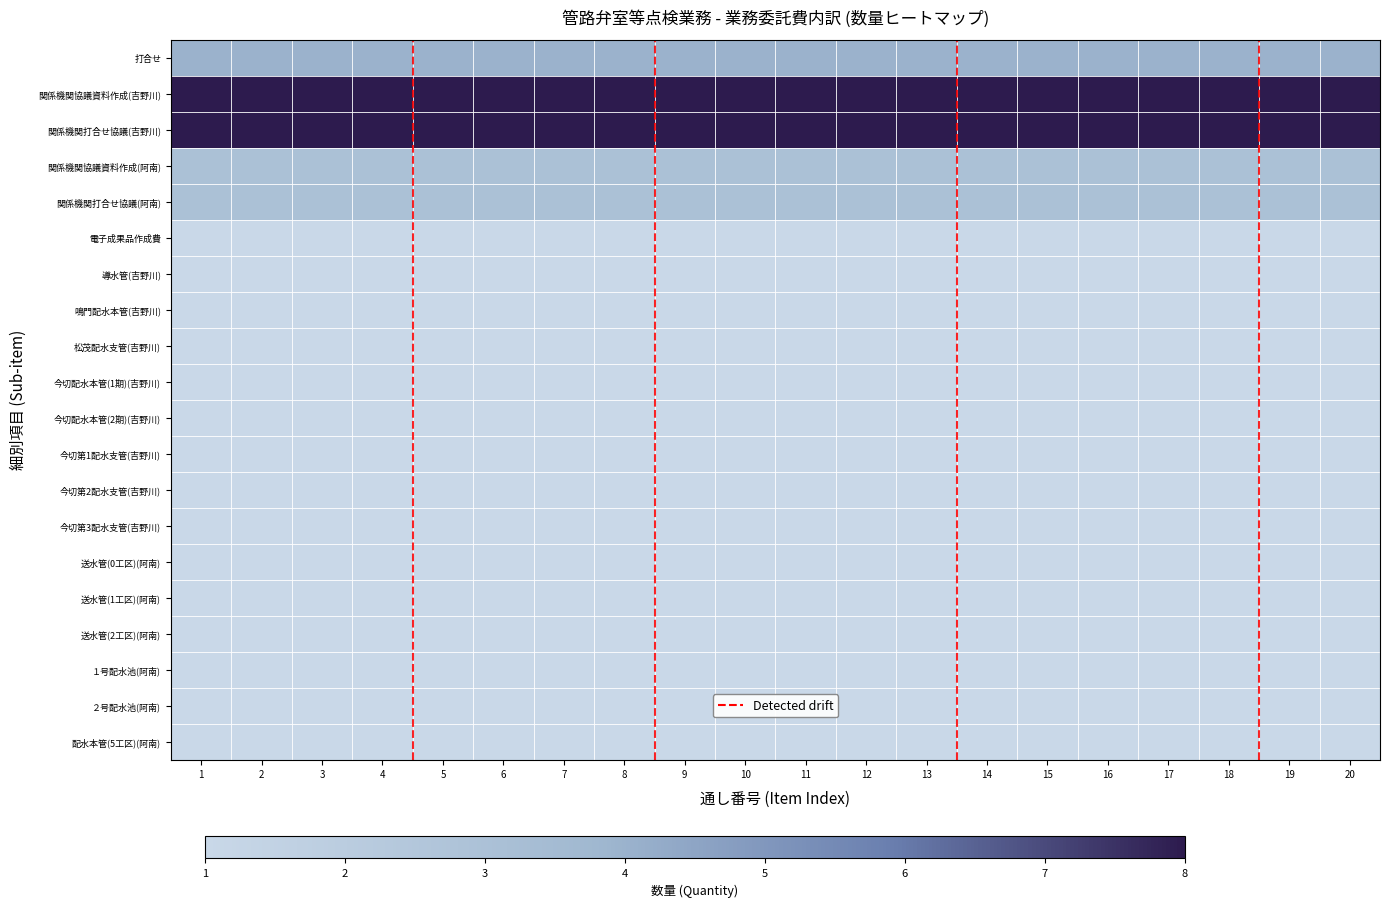

Reading left to right, list all the values displayed in this chart.

打合せ: 1=0.4	2=0.4	3=0.4	4=0.4	5=0.4	6=0.4	7=0.4	8=0.4	9=0.4	10=0.4	11=0.4	12=0.4	13=0.4	14=0.4	15=0.4	16=0.4	17=0.4	18=0.4	19=0.4	20=0.4
関係機関協議資料作成(吉野川): 1=1.0	2=1.0	3=1.0	4=1.0	5=1.0	6=1.0	7=1.0	8=1.0	9=1.0	10=1.0	11=1.0	12=1.0	13=1.0	14=1.0	15=1.0	16=1.0	17=1.0	18=1.0	19=1.0	20=1.0
関係機関打合せ協議(吉野川): 1=1.0	2=1.0	3=1.0	4=1.0	5=1.0	6=1.0	7=1.0	8=1.0	9=1.0	10=1.0	11=1.0	12=1.0	13=1.0	14=1.0	15=1.0	16=1.0	17=1.0	18=1.0	19=1.0	20=1.0
関係機関協議資料作成(阿南): 1=0.3	2=0.3	3=0.3	4=0.3	5=0.3	6=0.3	7=0.3	8=0.3	9=0.3	10=0.3	11=0.3	12=0.3	13=0.3	14=0.3	15=0.3	16=0.3	17=0.3	18=0.3	19=0.3	20=0.3
関係機関打合せ協議(阿南): 1=0.3	2=0.3	3=0.3	4=0.3	5=0.3	6=0.3	7=0.3	8=0.3	9=0.3	10=0.3	11=0.3	12=0.3	13=0.3	14=0.3	15=0.3	16=0.3	17=0.3	18=0.3	19=0.3	20=0.3
電子成果品作成費: 1=0.0	2=0.0	3=0.0	4=0.0	5=0.0	6=0.0	7=0.0	8=0.0	9=0.0	10=0.0	11=0.0	12=0.0	13=0.0	14=0.0	15=0.0	16=0.0	17=0.0	18=0.0	19=0.0	20=0.0
導水管(吉野川): 1=0.0	2=0.0	3=0.0	4=0.0	5=0.0	6=0.0	7=0.0	8=0.0	9=0.0	10=0.0	11=0.0	12=0.0	13=0.0	14=0.0	15=0.0	16=0.0	17=0.0	18=0.0	19=0.0	20=0.0
鳴門配水本管(吉野川): 1=0.0	2=0.0	3=0.0	4=0.0	5=0.0	6=0.0	7=0.0	8=0.0	9=0.0	10=0.0	11=0.0	12=0.0	13=0.0	14=0.0	15=0.0	16=0.0	17=0.0	18=0.0	19=0.0	20=0.0
松茂配水支管(吉野川): 1=0.0	2=0.0	3=0.0	4=0.0	5=0.0	6=0.0	7=0.0	8=0.0	9=0.0	10=0.0	11=0.0	12=0.0	13=0.0	14=0.0	15=0.0	16=0.0	17=0.0	18=0.0	19=0.0	20=0.0
今切配水本管(1期)(吉野川): 1=0.0	2=0.0	3=0.0	4=0.0	5=0.0	6=0.0	7=0.0	8=0.0	9=0.0	10=0.0	11=0.0	12=0.0	13=0.0	14=0.0	15=0.0	16=0.0	17=0.0	18=0.0	19=0.0	20=0.0
今切配水本管(2期)(吉野川): 1=0.0	2=0.0	3=0.0	4=0.0	5=0.0	6=0.0	7=0.0	8=0.0	9=0.0	10=0.0	11=0.0	12=0.0	13=0.0	14=0.0	15=0.0	16=0.0	17=0.0	18=0.0	19=0.0	20=0.0
今切第1配水支管(吉野川): 1=0.0	2=0.0	3=0.0	4=0.0	5=0.0	6=0.0	7=0.0	8=0.0	9=0.0	10=0.0	11=0.0	12=0.0	13=0.0	14=0.0	15=0.0	16=0.0	17=0.0	18=0.0	19=0.0	20=0.0
今切第2配水支管(吉野川): 1=0.0	2=0.0	3=0.0	4=0.0	5=0.0	6=0.0	7=0.0	8=0.0	9=0.0	10=0.0	11=0.0	12=0.0	13=0.0	14=0.0	15=0.0	16=0.0	17=0.0	18=0.0	19=0.0	20=0.0
今切第3配水支管(吉野川): 1=0.0	2=0.0	3=0.0	4=0.0	5=0.0	6=0.0	7=0.0	8=0.0	9=0.0	10=0.0	11=0.0	12=0.0	13=0.0	14=0.0	15=0.0	16=0.0	17=0.0	18=0.0	19=0.0	20=0.0
送水管(0工区)(阿南): 1=0.0	2=0.0	3=0.0	4=0.0	5=0.0	6=0.0	7=0.0	8=0.0	9=0.0	10=0.0	11=0.0	12=0.0	13=0.0	14=0.0	15=0.0	16=0.0	17=0.0	18=0.0	19=0.0	20=0.0
送水管(1工区)(阿南): 1=0.0	2=0.0	3=0.0	4=0.0	5=0.0	6=0.0	7=0.0	8=0.0	9=0.0	10=0.0	11=0.0	12=0.0	13=0.0	14=0.0	15=0.0	16=0.0	17=0.0	18=0.0	19=0.0	20=0.0
送水管(2工区)(阿南): 1=0.0	2=0.0	3=0.0	4=0.0	5=0.0	6=0.0	7=0.0	8=0.0	9=0.0	10=0.0	11=0.0	12=0.0	13=0.0	14=0.0	15=0.0	16=0.0	17=0.0	18=0.0	19=0.0	20=0.0
１号配水池(阿南): 1=0.0	2=0.0	3=0.0	4=0.0	5=0.0	6=0.0	7=0.0	8=0.0	9=0.0	10=0.0	11=0.0	12=0.0	13=0.0	14=0.0	15=0.0	16=0.0	17=0.0	18=0.0	19=0.0	20=0.0
２号配水池(阿南): 1=0.0	2=0.0	3=0.0	4=0.0	5=0.0	6=0.0	7=0.0	8=0.0	9=0.0	10=0.0	11=0.0	12=0.0	13=0.0	14=0.0	15=0.0	16=0.0	17=0.0	18=0.0	19=0.0	20=0.0
配水本管(5工区)(阿南): 1=0.0	2=0.0	3=0.0	4=0.0	5=0.0	6=0.0	7=0.0	8=0.0	9=0.0	10=0.0	11=0.0	12=0.0	13=0.0	14=0.0	15=0.0	16=0.0	17=0.0	18=0.0	19=0.0	20=0.0